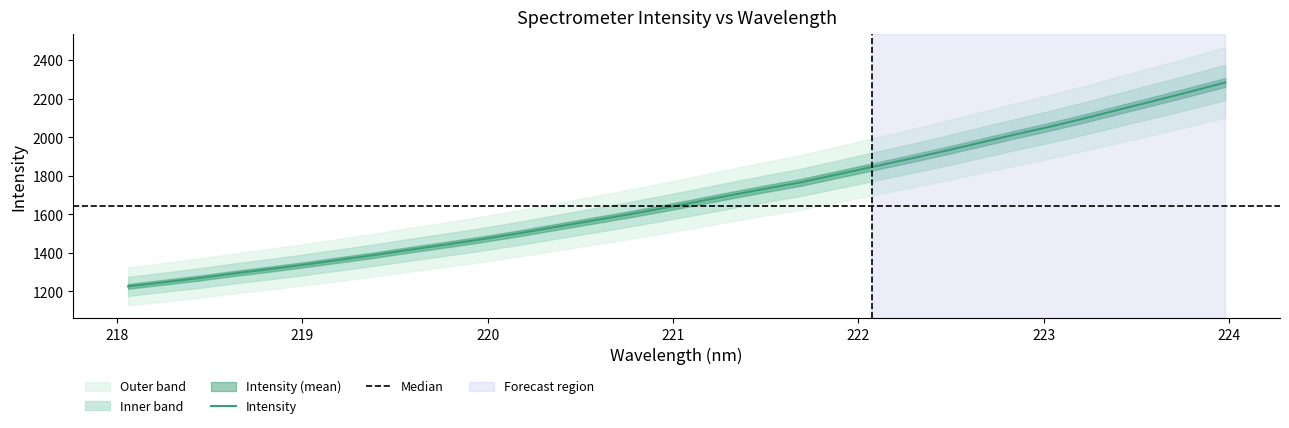

Rank the categories by value from lowest to highest.

218.0596, 218.2508, 218.442, 218.6332, 218.8244, 219.0156, 219.2067, 219.3979, 219.589, 219.7801, 219.9712, 220.1623, 220.3533, 220.5444, 220.7354, 220.9264, 221.1174, 221.3083, 221.4993, 221.6902, 221.8812, 222.0721, 222.263, 222.4538, 222.6447, 222.8355, 223.0264, 223.2172, 223.408, 223.5987, 223.7895, 223.9802